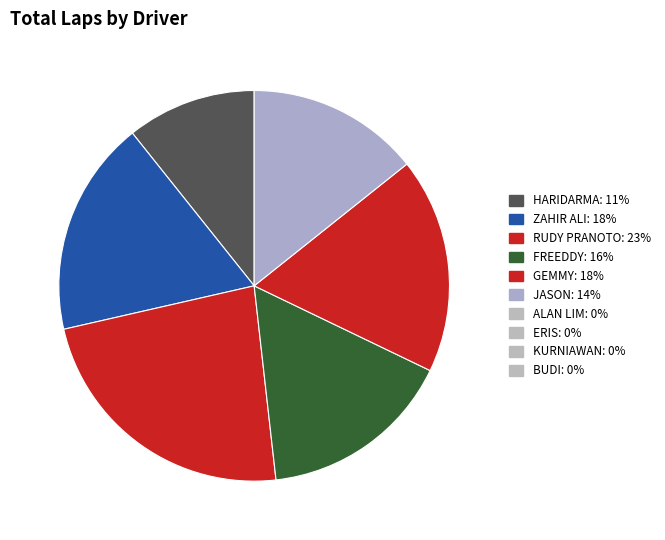

Rank the categories by value from highest to lowest.

RUDY PRANOTO (ROOKIE), ZAHIR ALI (EXPERT), GEMMY PRAWIRA (EXPERT), FREEDDY ROSTIAWAN (EXPERT), JASON ANDIKARA (ROOKIE), HARIDARMA MANOPPO (EXPERT), ALAN LIM (EXPERT), ERIS MAHPUD (EXPERT), KURNIAWAN ADHIASA PUTRA (ROOKIE), BUDI MULYANA (ROOKIE)